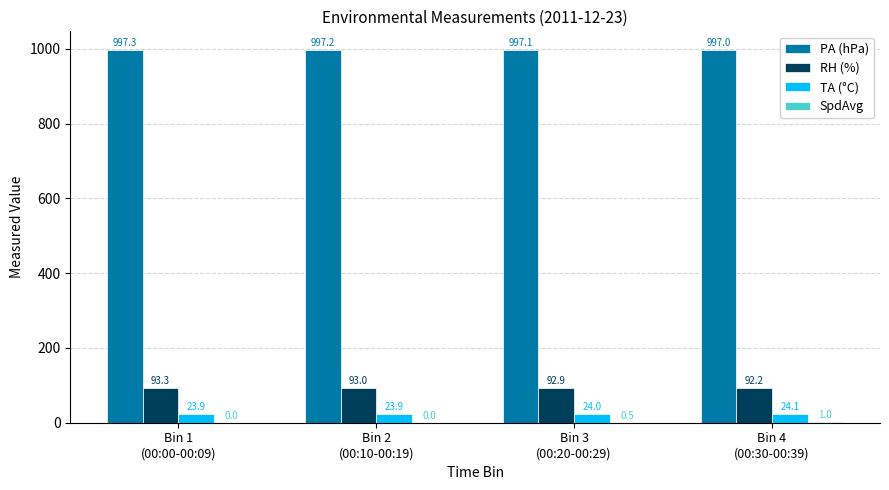

What is the greatest value displayed?

997.3